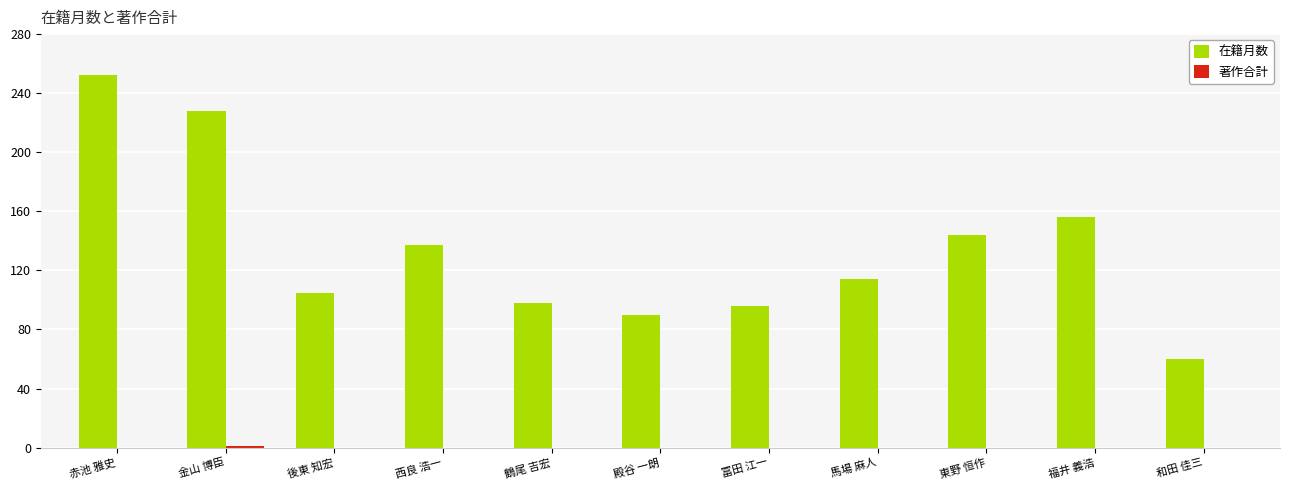

True or false: 在籍月数 has a value of 228 at 金山 博臣.

True